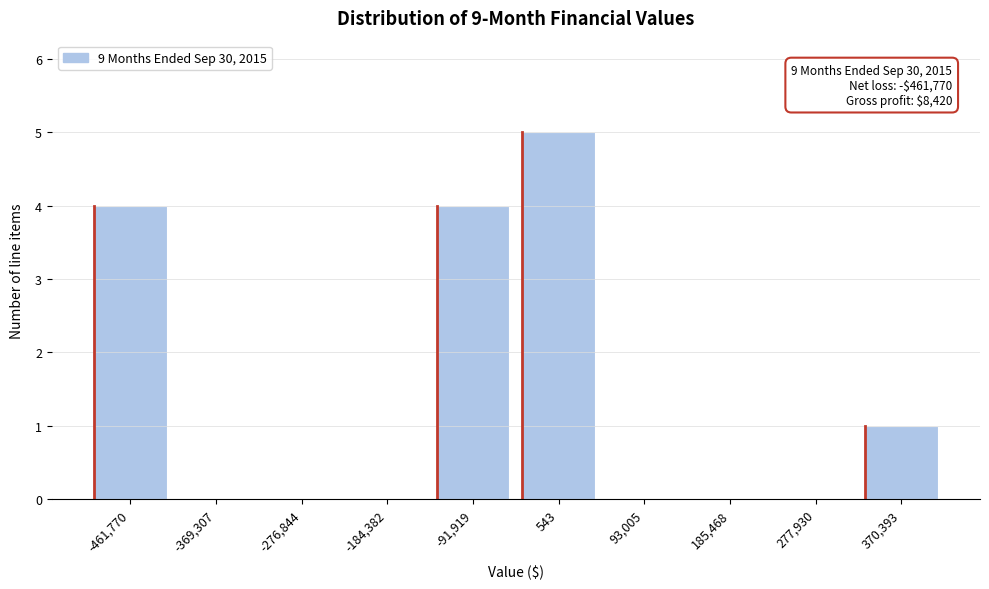

Reading right to left, transcribe all the data shown in this chart.

370,393=1	277,930=0	185,468=0	93,005=0	543=5	-91,919=4	-184,382=0	-276,844=0	-369,307=0	-461,770=4